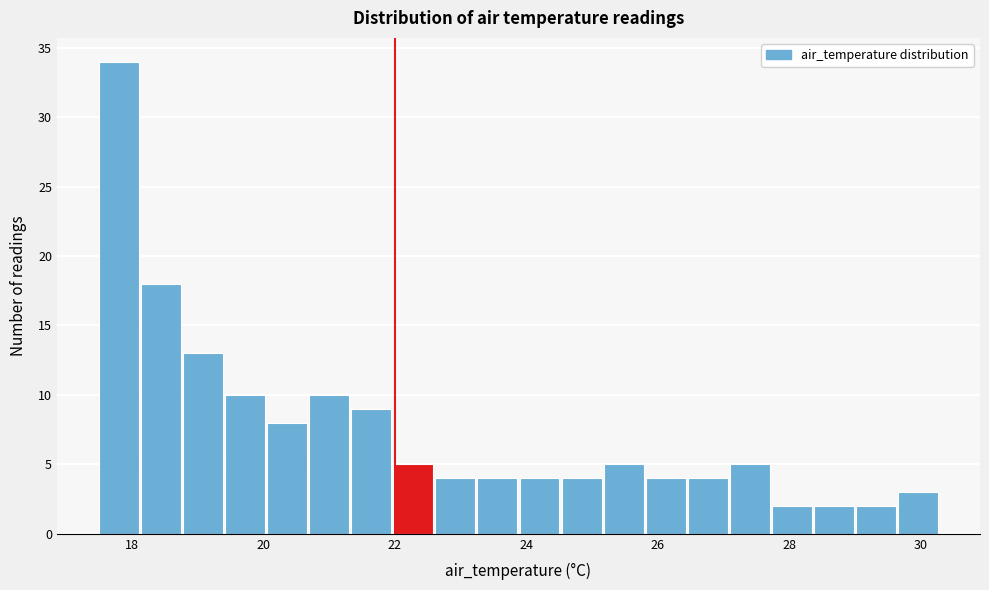

Read against the x-axis, roughly where is the centre of the tallest bar?

17.8